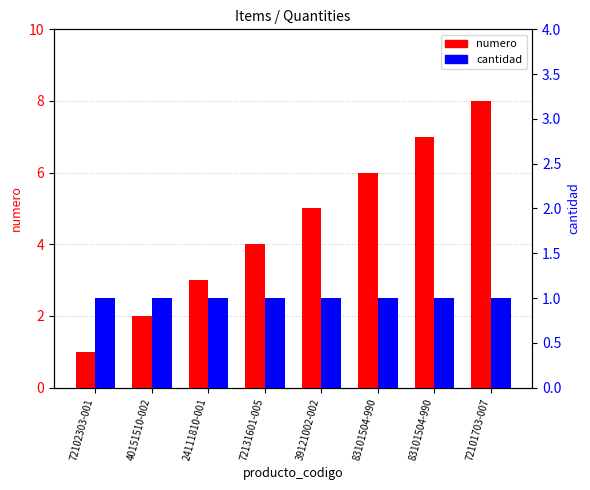

Which label corresponds to the largest value in the chart?

72101703-007